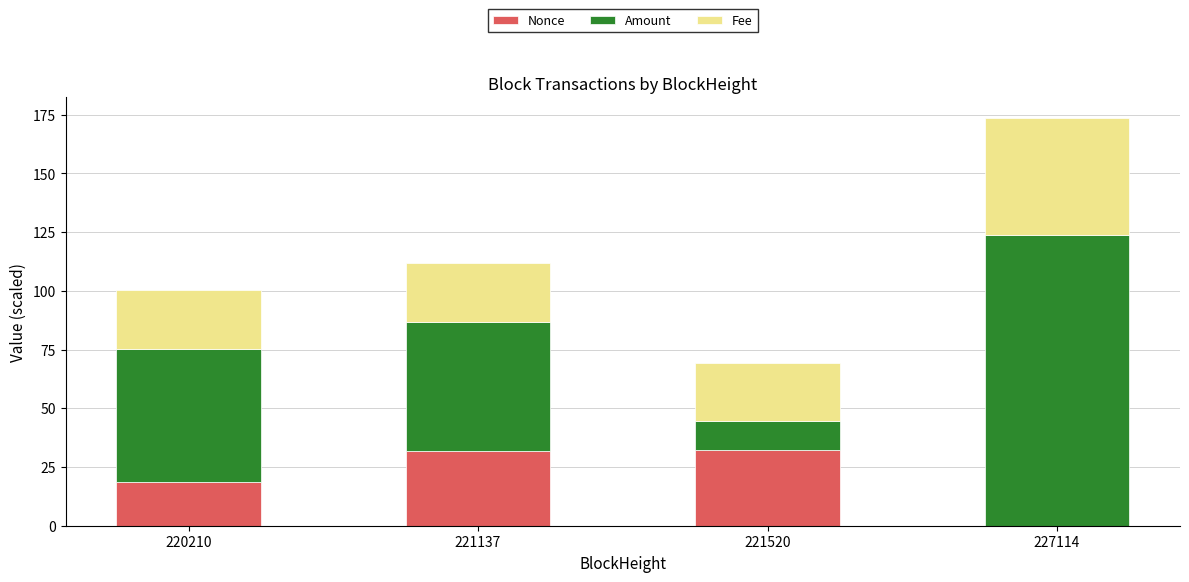

At which category is the sum across all series the highest?

227114